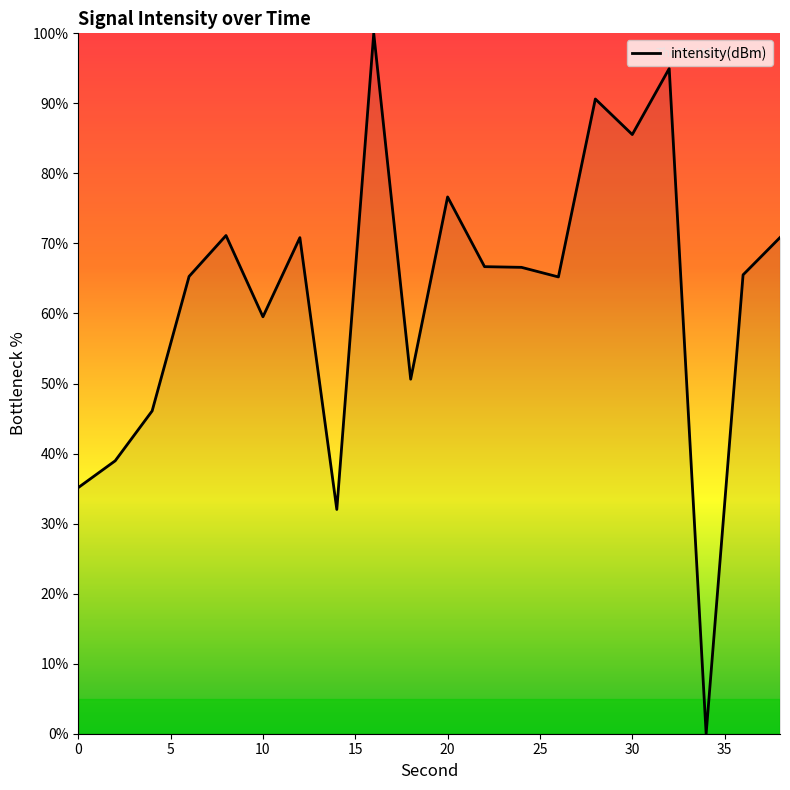

What is the difference between the maximum and minimum values?

100.0